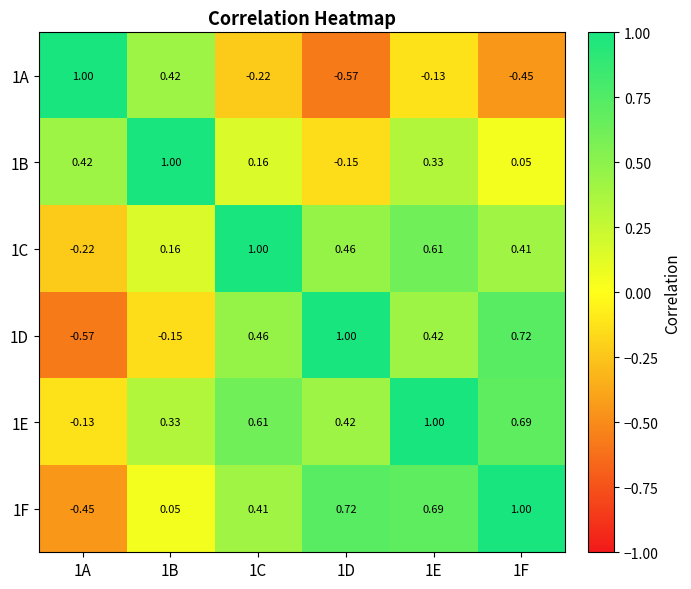

Is the value of 1A at 1F greater than the value of 1B at 1C?

No